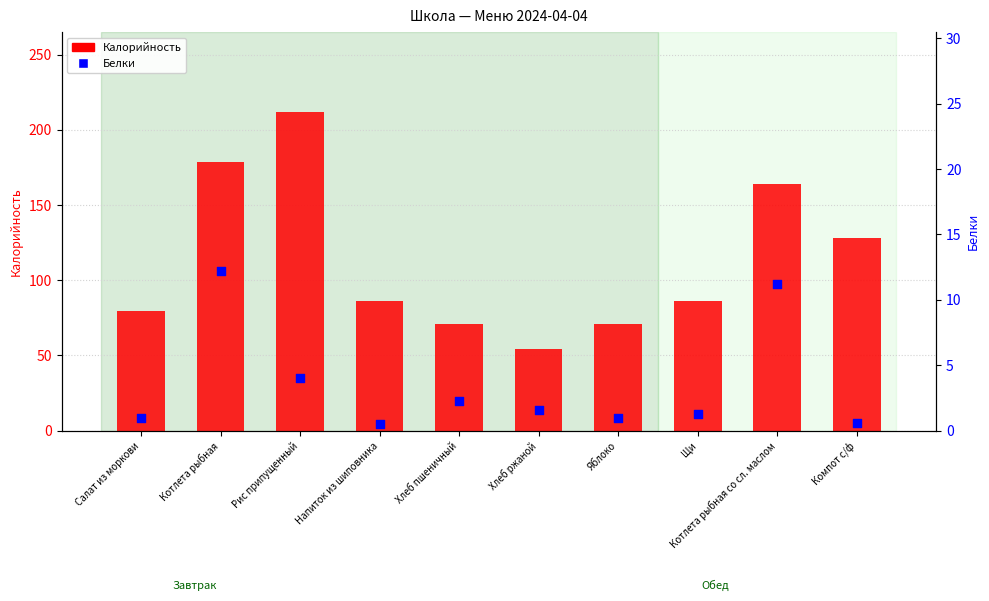

Is the value of Калорийность at Щи greater than the value of Белки at Котлета рыбная со сл. маслом?

Yes